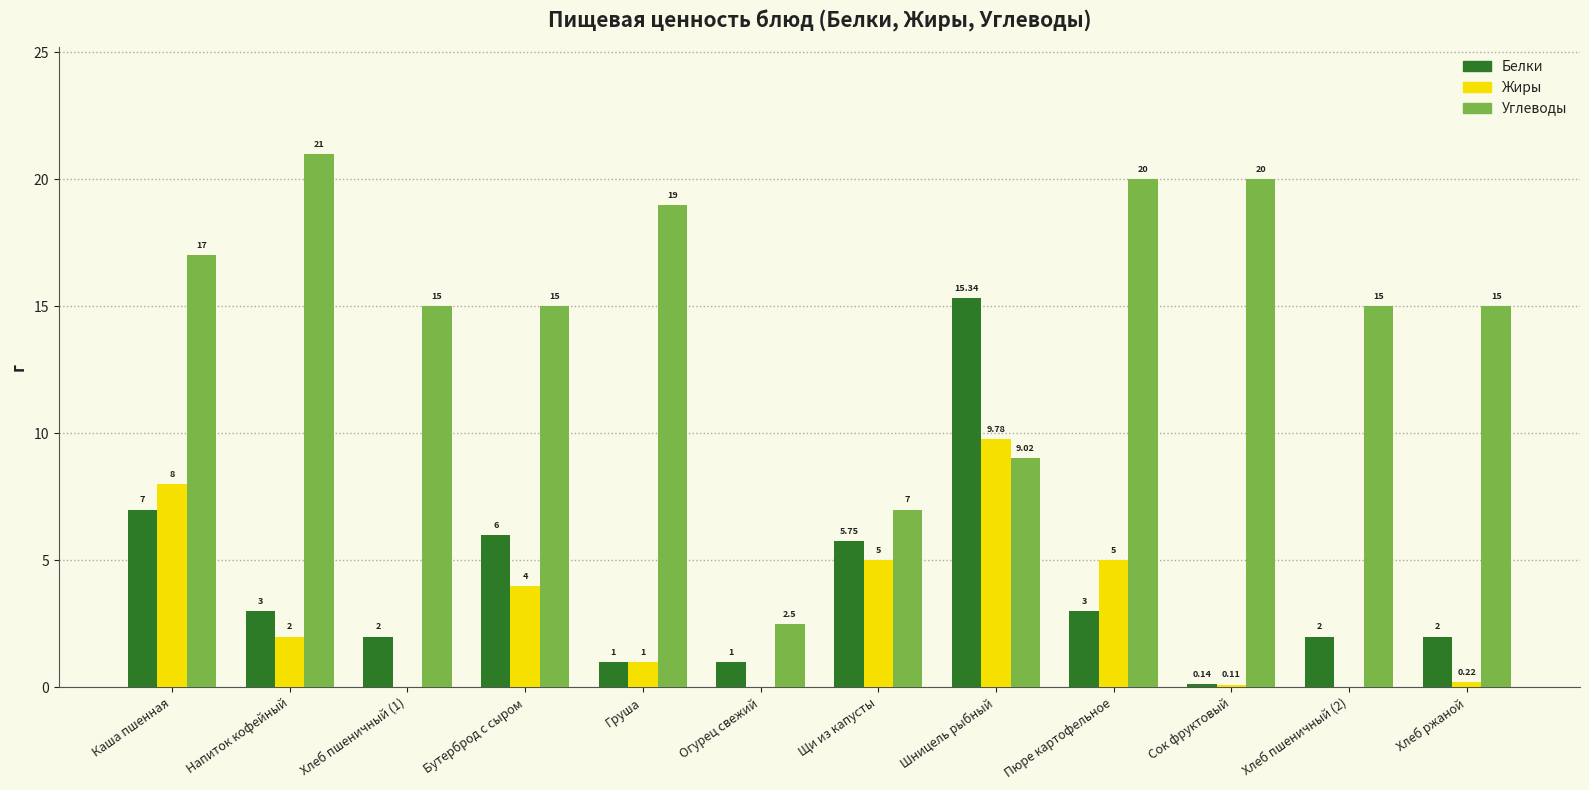

How many distinct data groups are displayed?

3